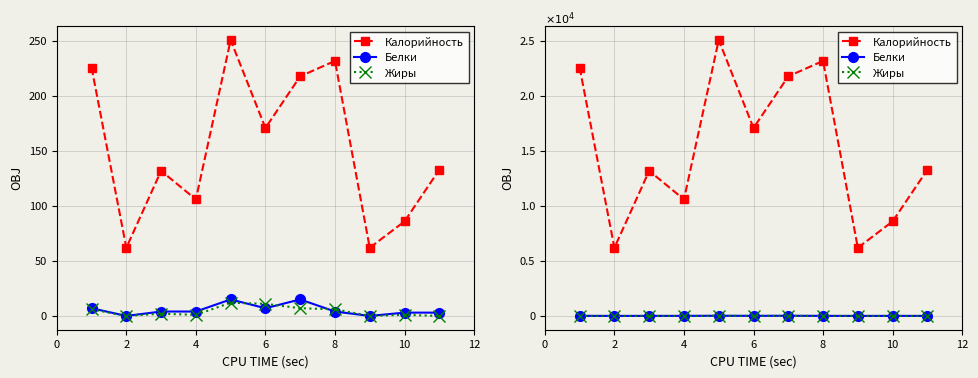

What is the sum of the Жиры values at 10 and 0?

6